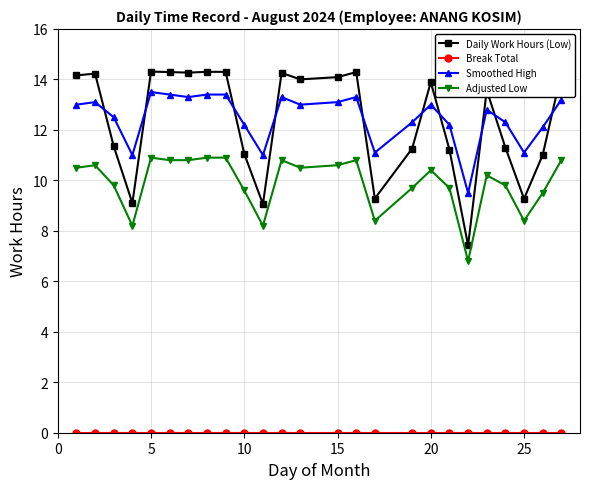

True or false: Daily Work Hours (Low) and Adjusted Low intersect in this chart.

False